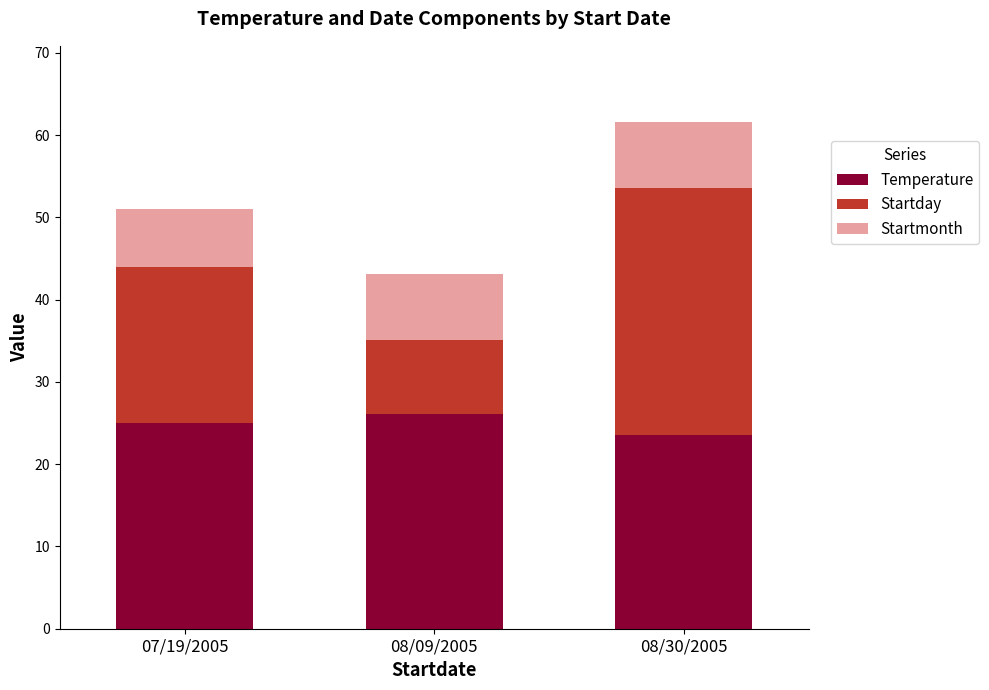

What is the maximum value for Temperature?

26.1